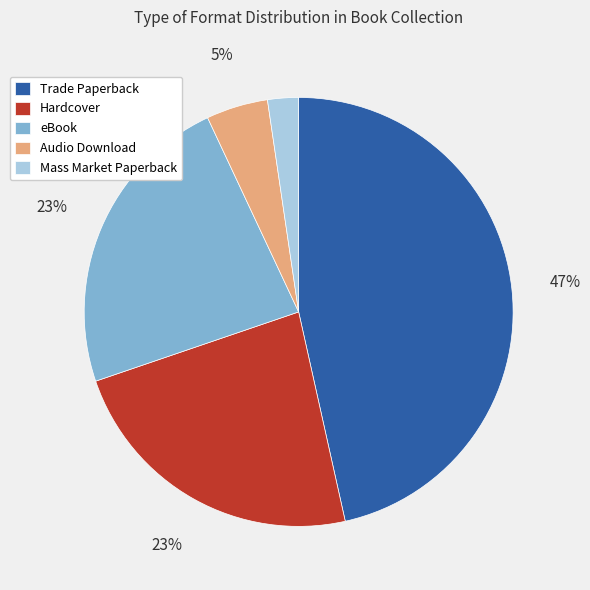

How many slices are in this pie chart?

5